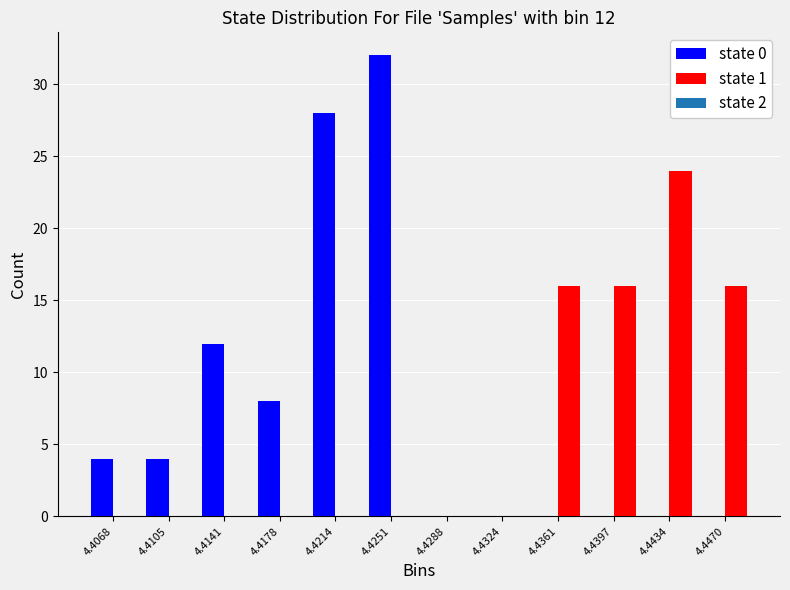

Reading left to right, list all the values displayed in this chart.

state 0: 4.4068=4	4.4105=4	4.4141=12	4.4178=8	4.4214=28	4.4251=32	4.4288=0	4.4324=0	4.4361=0	4.4397=0	4.4434=0	4.4470=0
state 1: 4.4068=0	4.4105=0	4.4141=0	4.4178=0	4.4214=0	4.4251=0	4.4288=0	4.4324=0	4.4361=16	4.4397=16	4.4434=24	4.4470=16